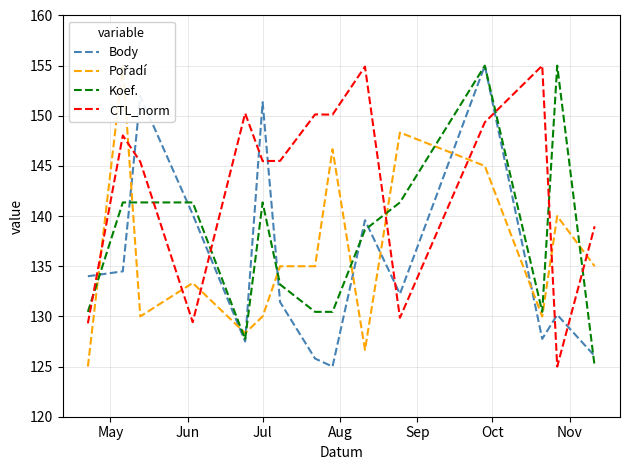

True or false: CTL_norm and Koef. intersect in this chart.

True